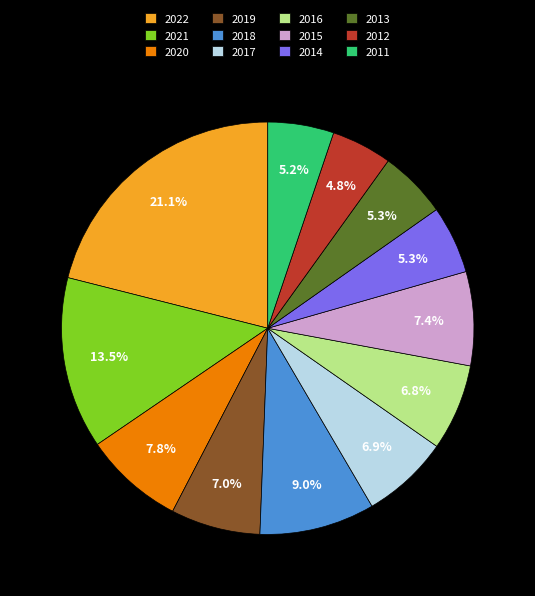

What percentage is the 2017 slice, to the nearest percent?

7%